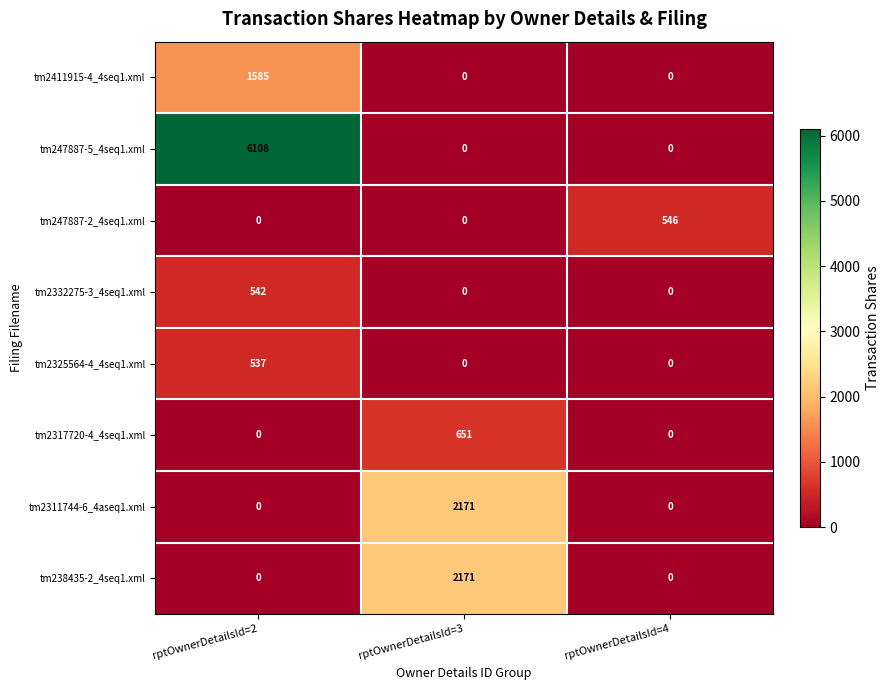

What is the difference between the maximum and minimum values in the tm2317720-4_4seq1.xml series?

651